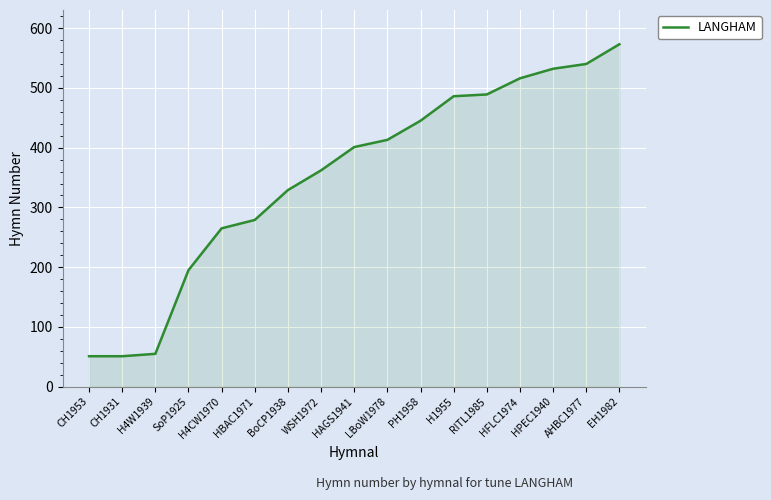

Which label corresponds to the largest value in the chart?

EH1982